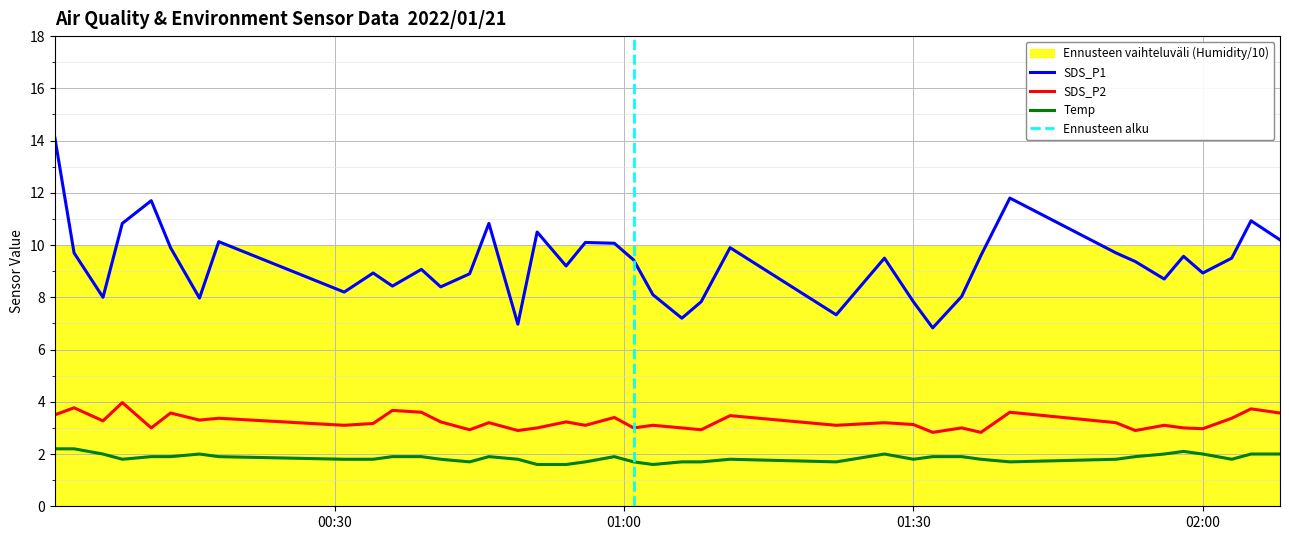

At which category is the sum across all series the highest?

2022/01/21 00:01